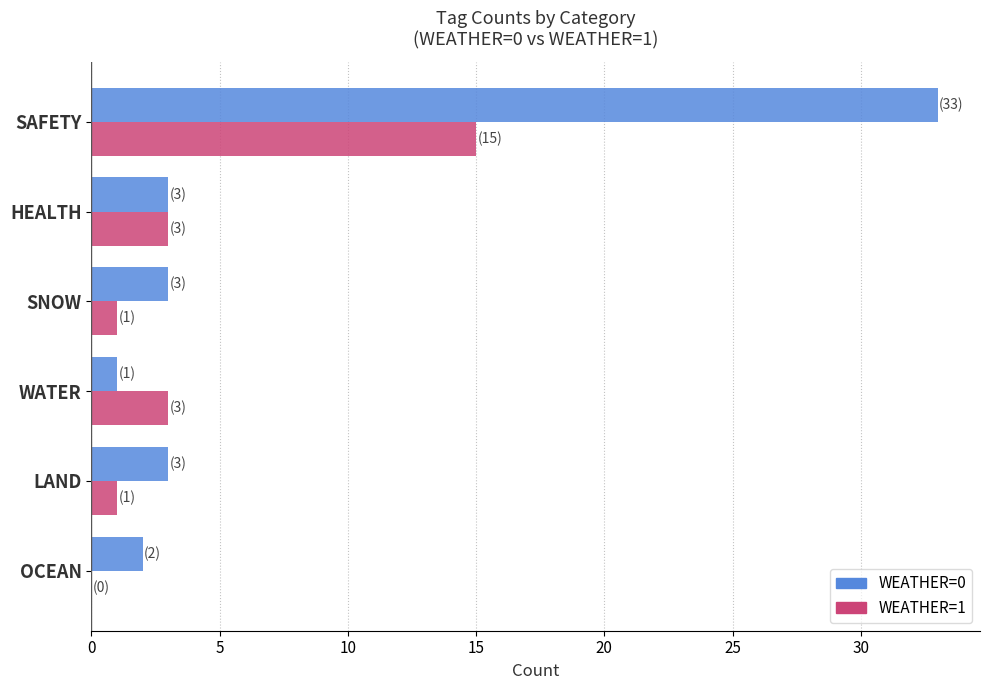

True or false: WEATHER=0 has a value of 21 at SAFETY.

False